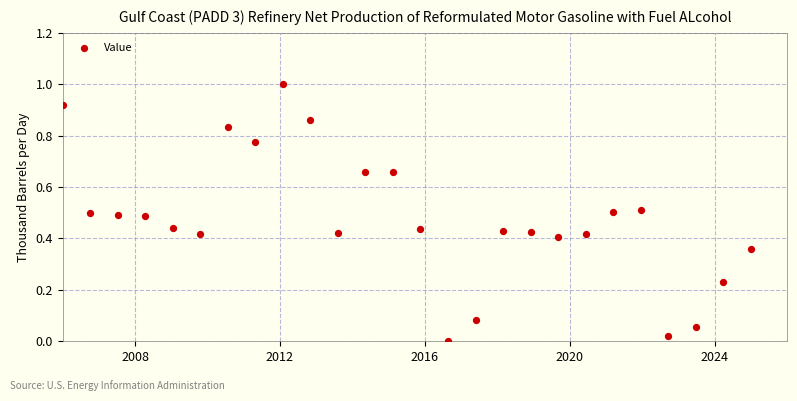

What is the range of X values (max minus min)?

19.0